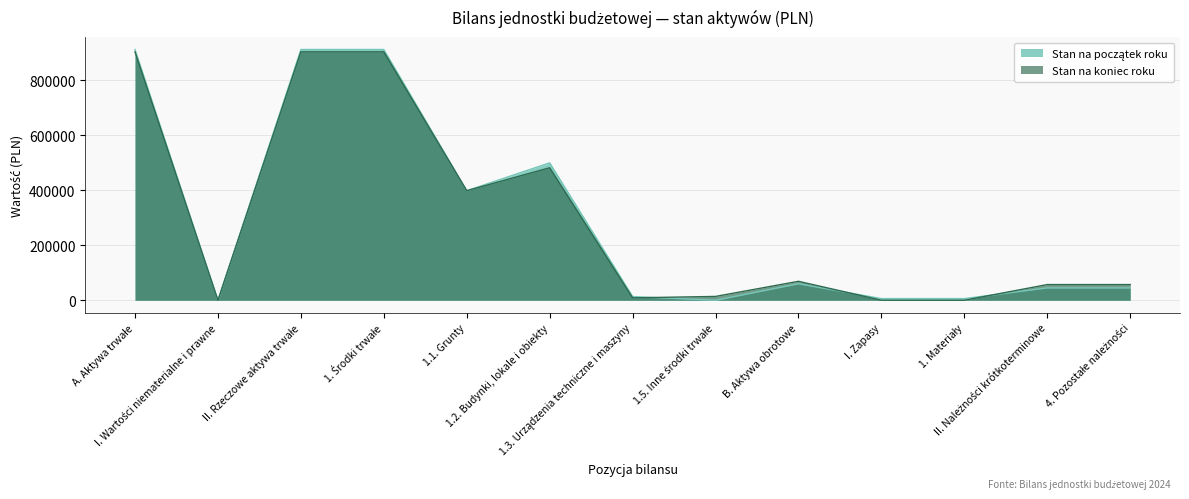

What is the difference between the Stan na koniec roku values at 1.3. Urządzenia techniczne i maszyny and II. Należności krótkoterminowe?

48390.8